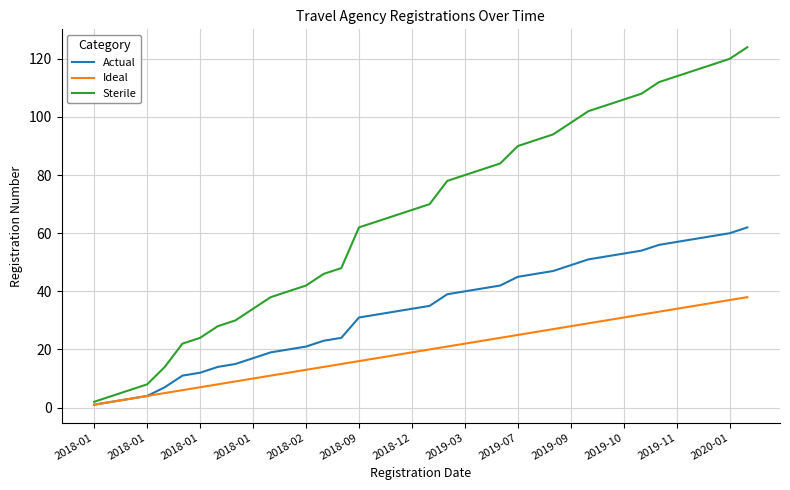

Which series has the largest total across all categories?

Sterile